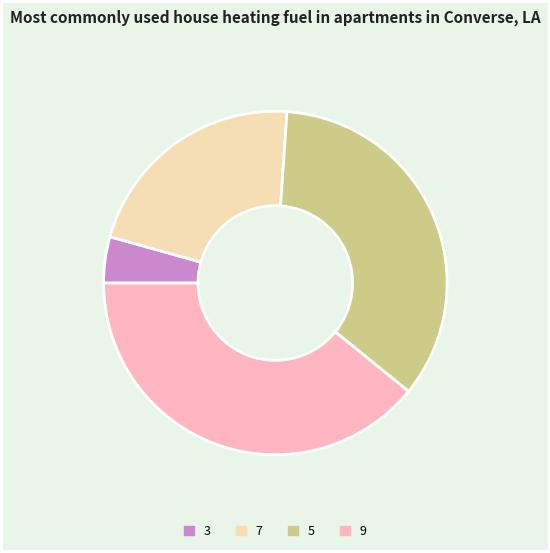

True or false: 5 accounts for 35% of the total.

True